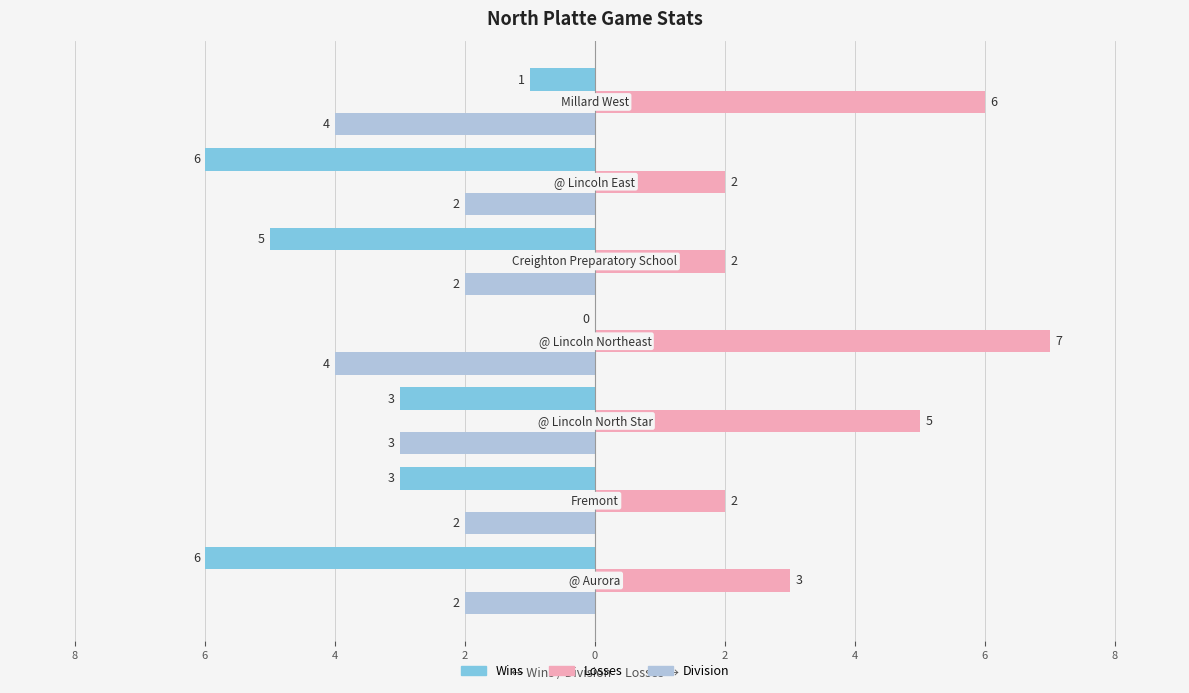

Which series has the largest range (max minus min)?

Wins